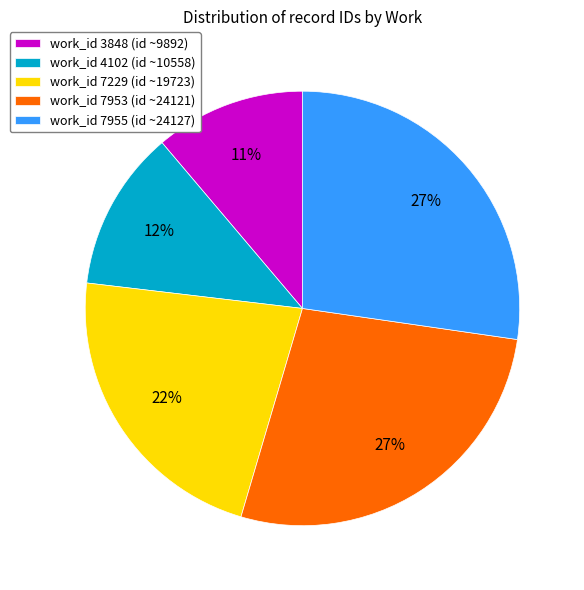

Is the sum of work_id 3848 (id ~9892) and work_id 7229 (id ~19723) greater than half?

No